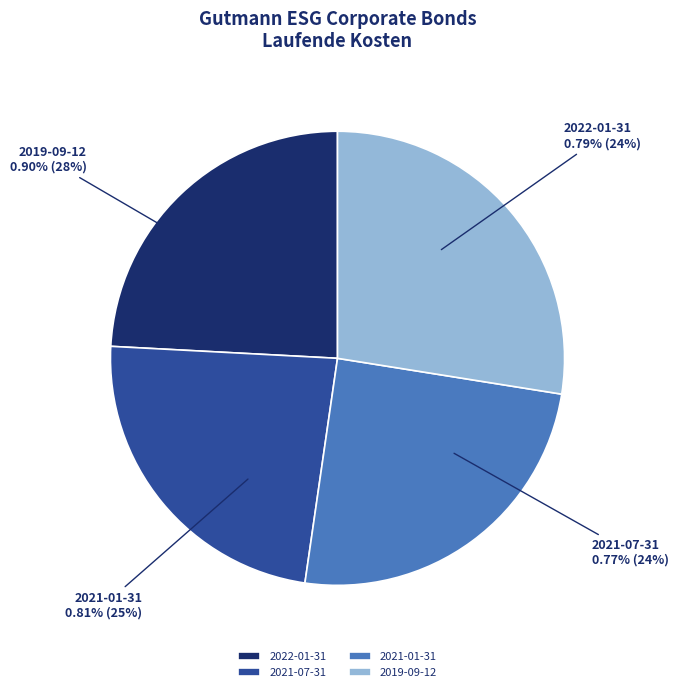

To the nearest percent, what percentage of the pie is 2021-01-31?

25%